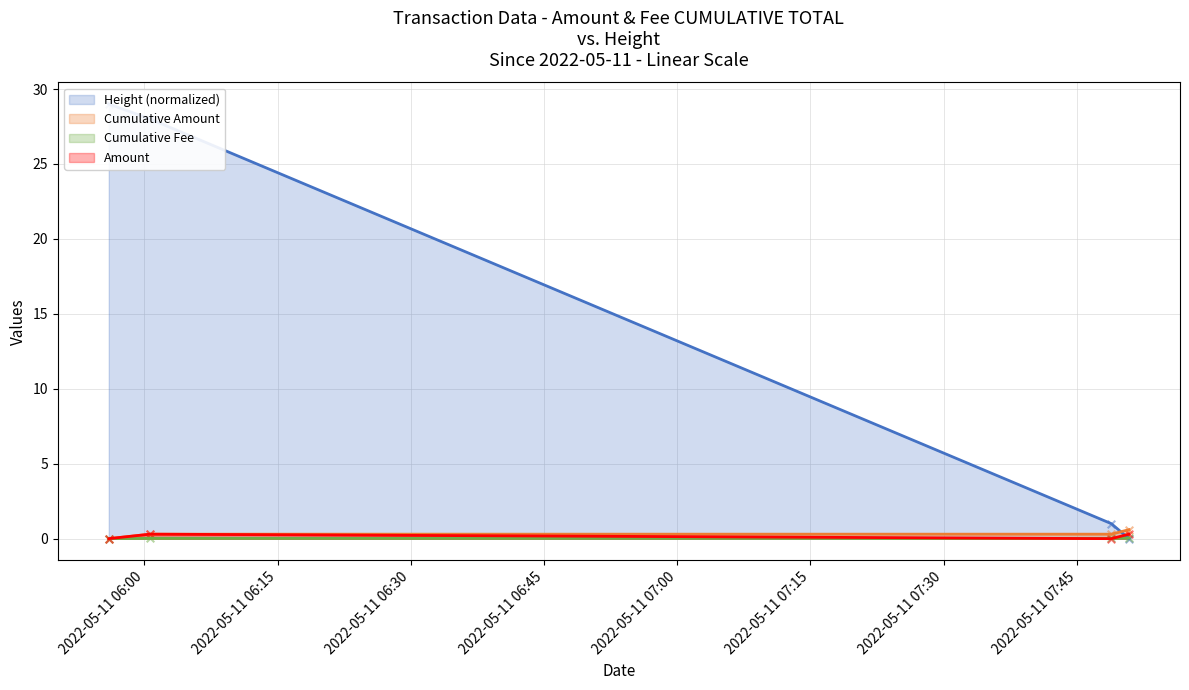

At which category is the sum across all series the highest?

2022-05-11 05:55:59